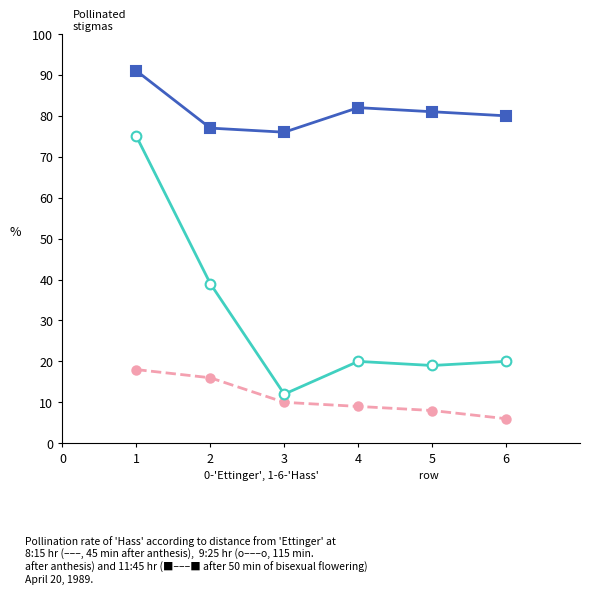

What is the total value across all series at 2?

132